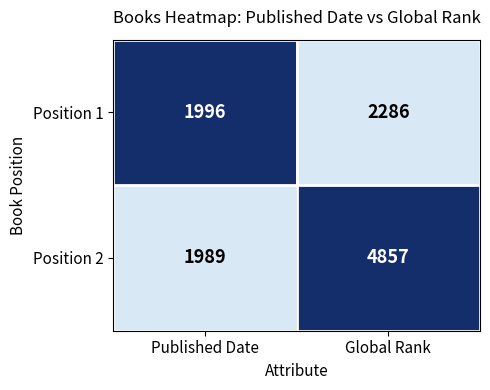

Is the value of Position 1 at Published Date greater than the value of Position 2 at Global Rank?

No